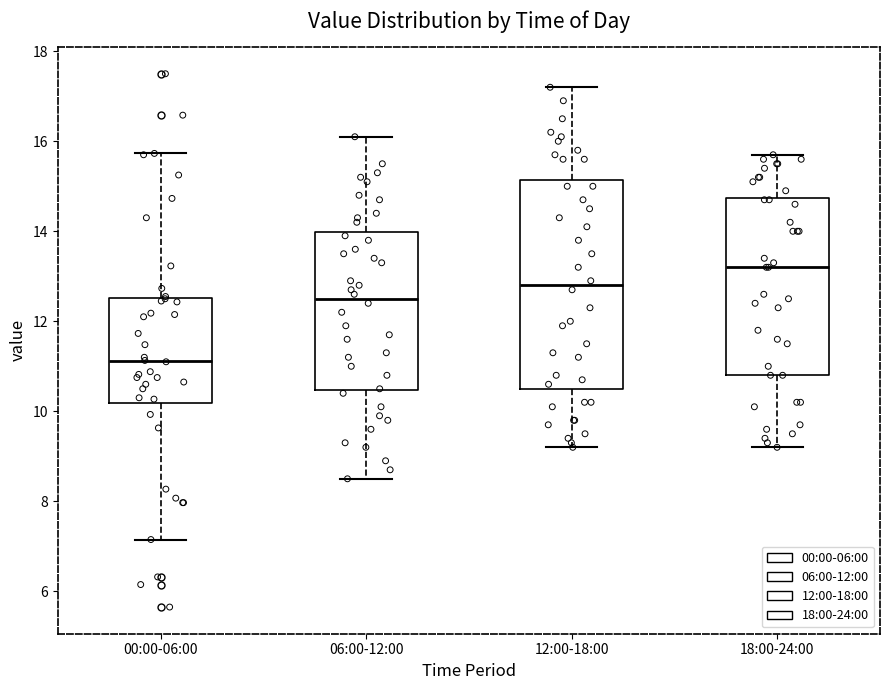

Where does the median line of the box for 12:00-18:00 sit on the y-axis? The values are not printed on the chart, so give them approximately, as read against the axis.

12.8